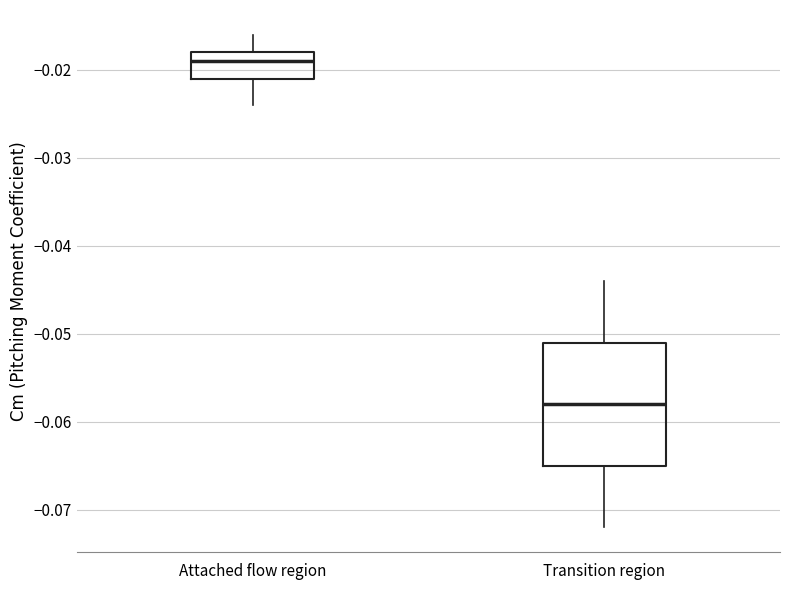

Which box is the tallest, from its lower edge to its upper edge?

Transition region